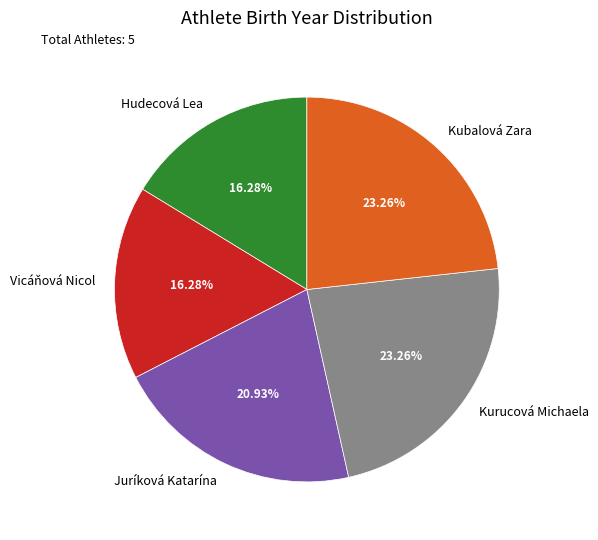

Is Hudecová Lea the majority of the pie?

No